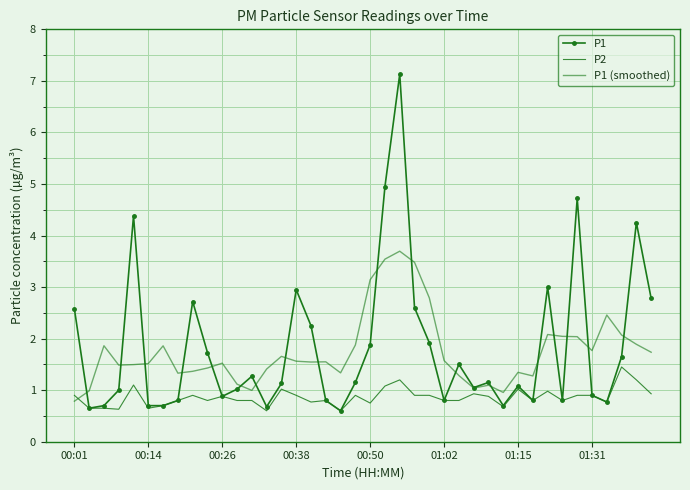

What is the difference between the second highest and second lowest values in the P1 (smoothed) series?

2.6